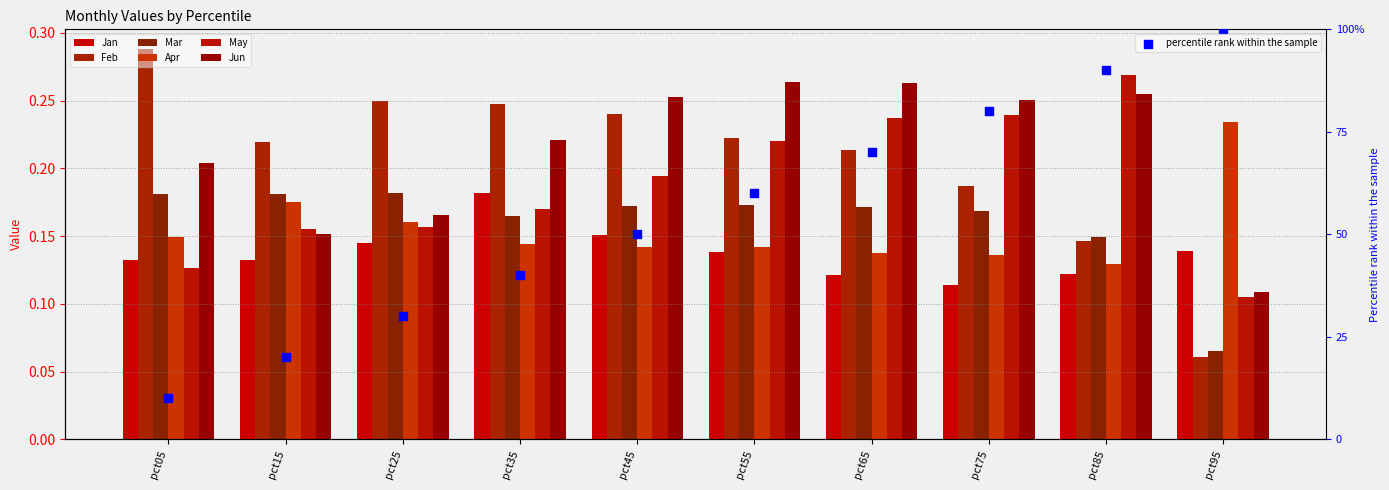

At which category is the sum across all series the highest?

pct55